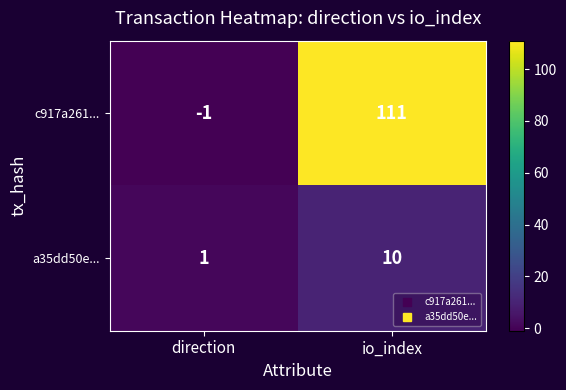

Reading left to right, list all the values displayed in this chart.

c917a261...: -1	111
a35dd50e...: 1	10